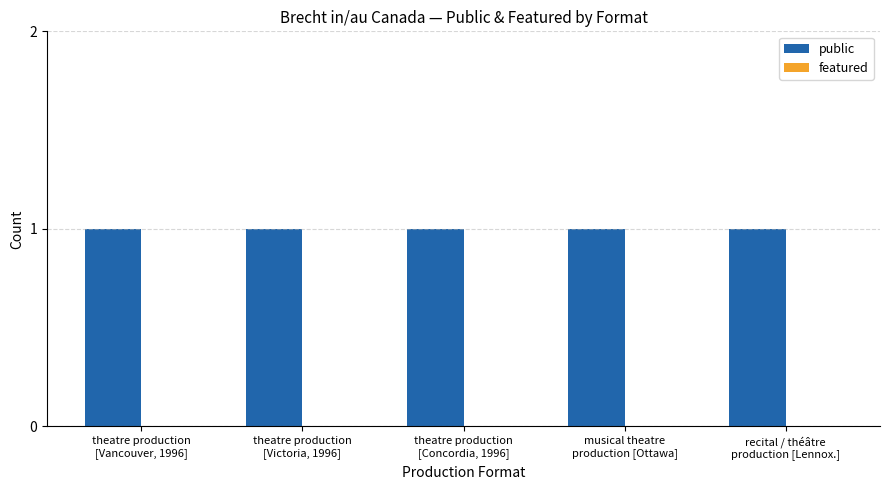

Reading left to right, extract all data points from this chart.

public: 1	1	1	1	1
featured: 0	0	0	0	0